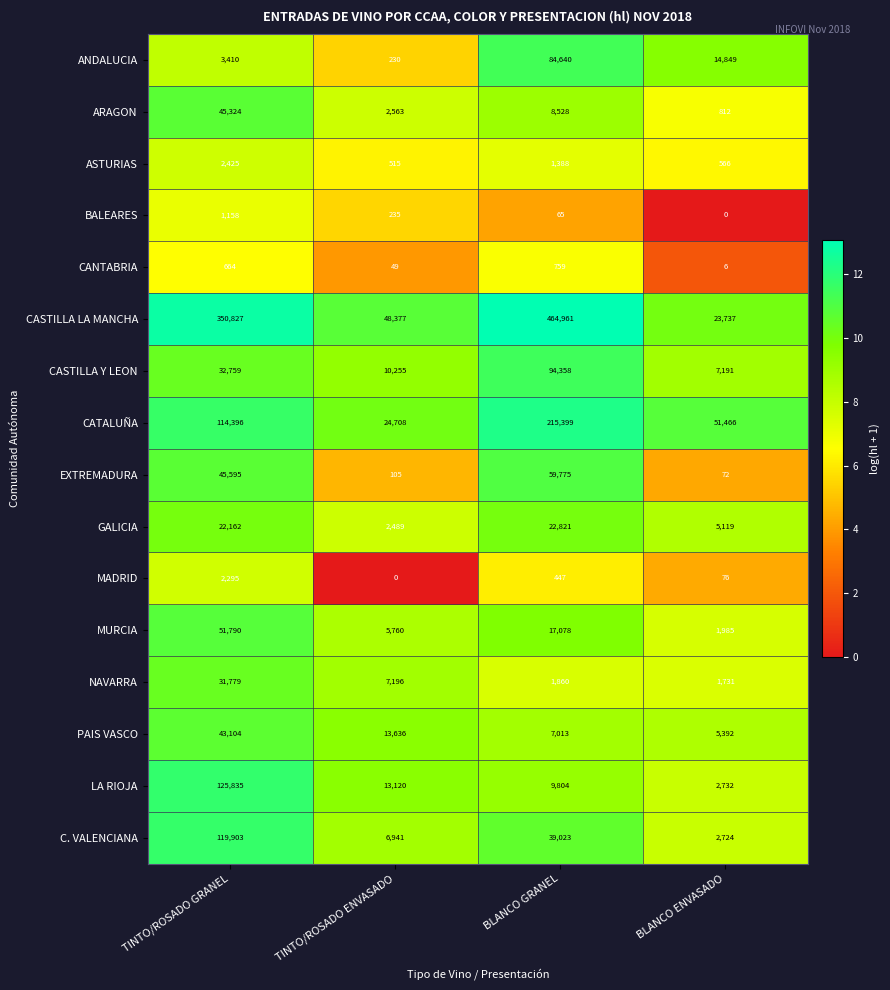

Which series has the largest total across all categories?

CASTILLA LA MANCHA